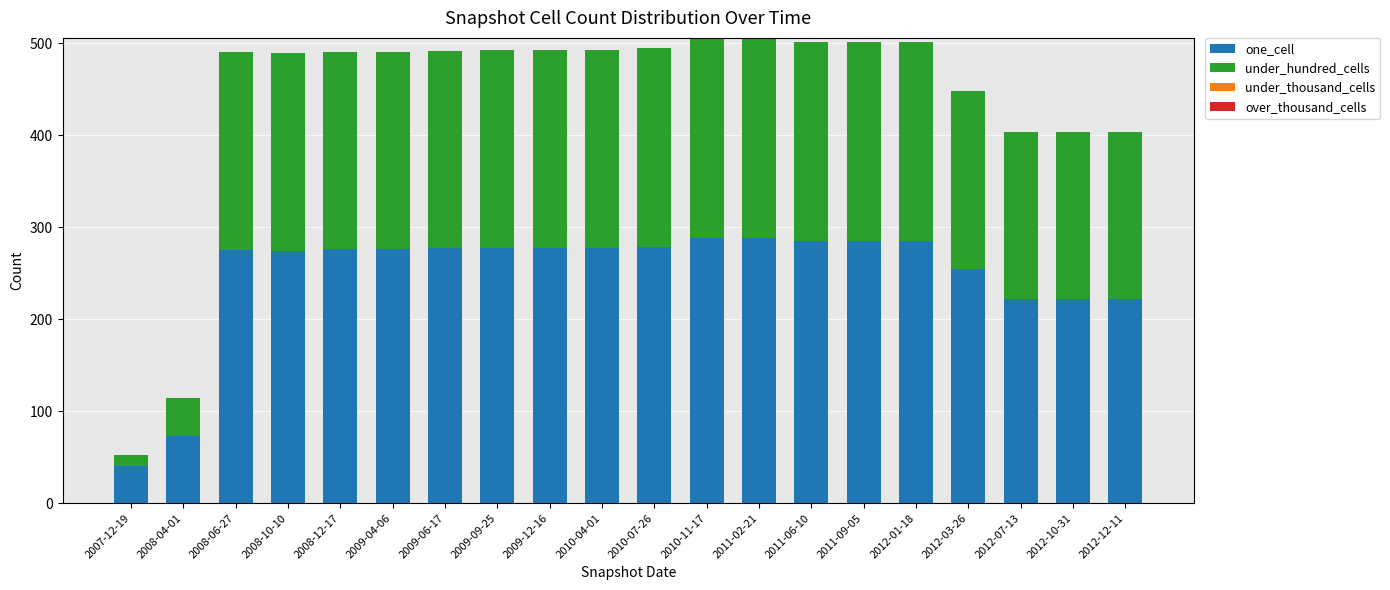

What is the total value across all series at 2011-02-21?

506